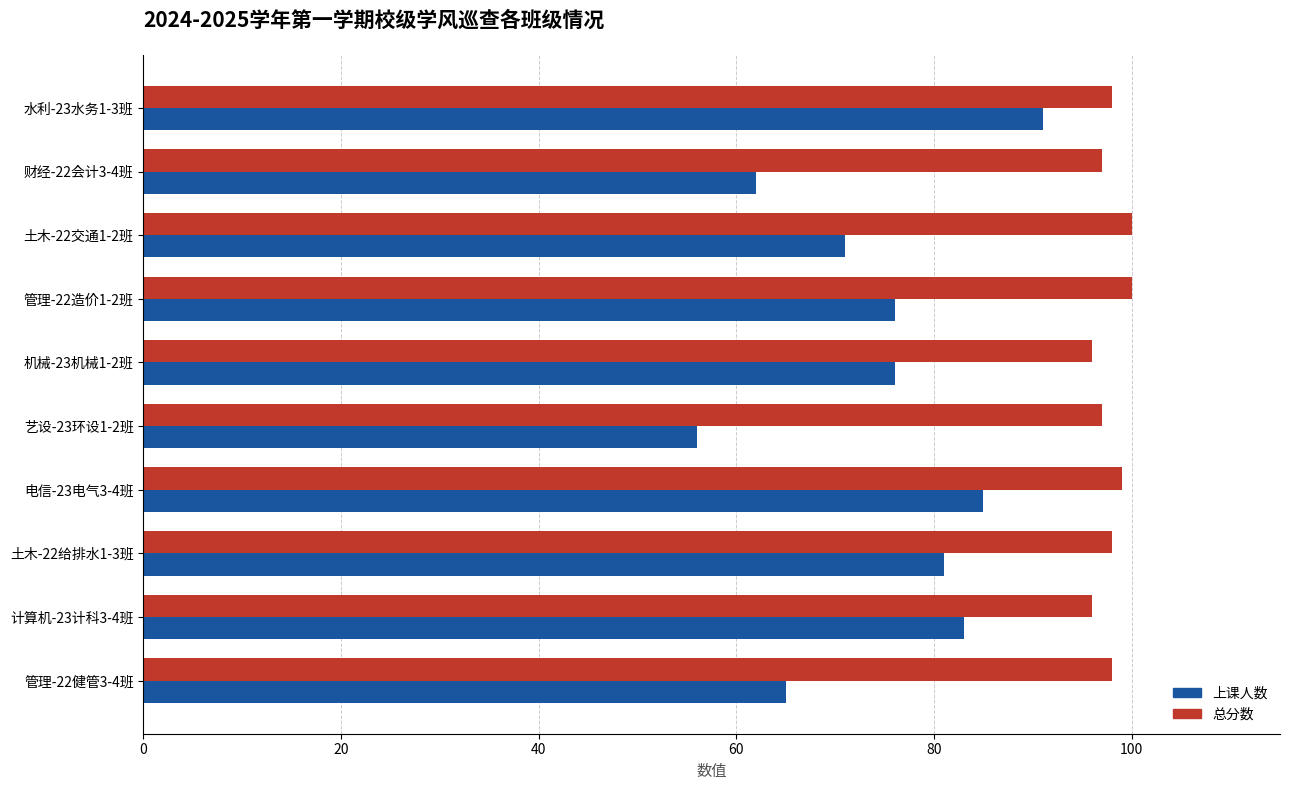

List the series in order of their overall mean, lowest first.

上课人数, 总分数